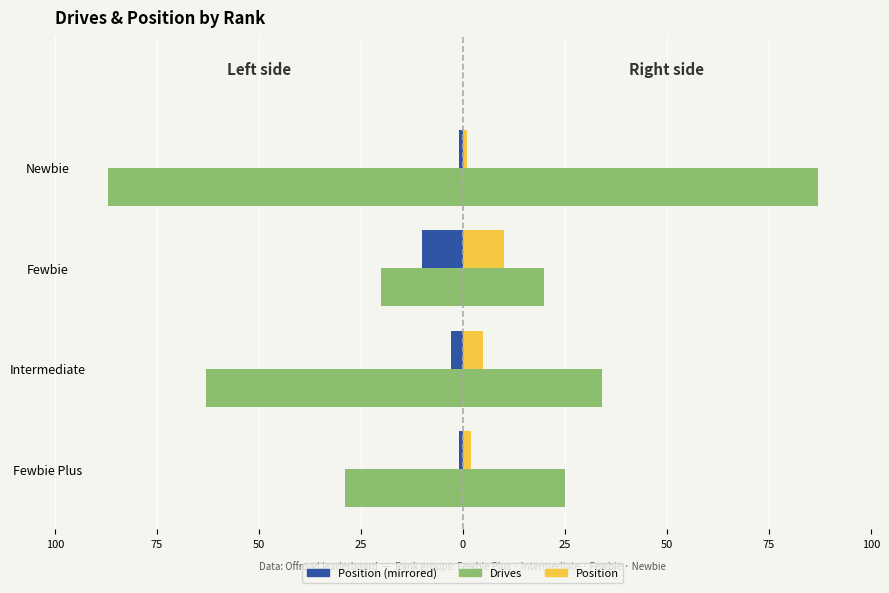

How many categories are shown in the chart?

4